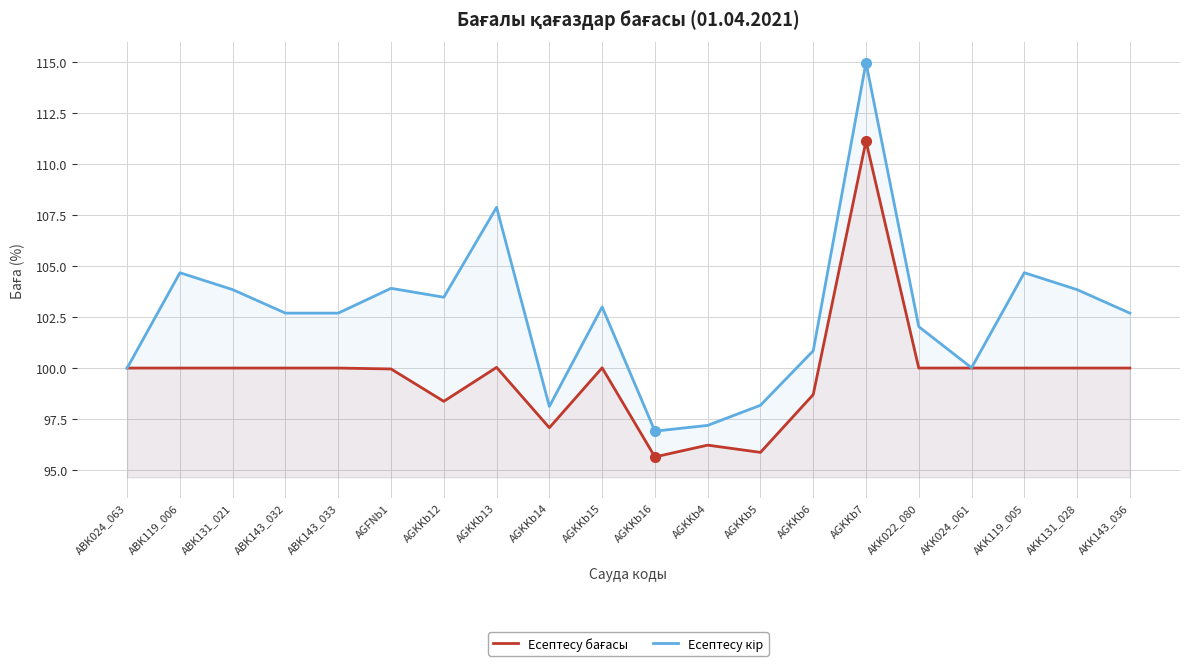

Reading left to right, extract all data points from this chart.

Есептесу бағасы: ABK024_063=100.0	ABK119_006=100.0	ABK131_021=100.0	ABK143_032=100.0	ABK143_033=100.0	AGFNb1=100.0	AGKKb12=98.4	AGKKb13=100.0	AGKKb14=97.1	AGKKb15=100.0	AGKKb16=95.6	AGKKb4=96.2	AGKKb5=95.9	AGKKb6=98.7	AGKKb7=111.1	AKK022_080=100.0	AKK024_061=100.0	AKK119_005=100.0	AKK131_028=100.0	AKK143_036=100.0
Есептесу кір: ABK024_063=100.0	ABK119_006=104.7	ABK131_021=103.8	ABK143_032=102.7	ABK143_033=102.7	AGFNb1=103.9	AGKKb12=103.5	AGKKb13=107.9	AGKKb14=98.1	AGKKb15=103.0	AGKKb16=96.9	AGKKb4=97.2	AGKKb5=98.2	AGKKb6=100.8	AGKKb7=115.0	AKK022_080=102.0	AKK024_061=100.0	AKK119_005=104.7	AKK131_028=103.8	AKK143_036=102.7